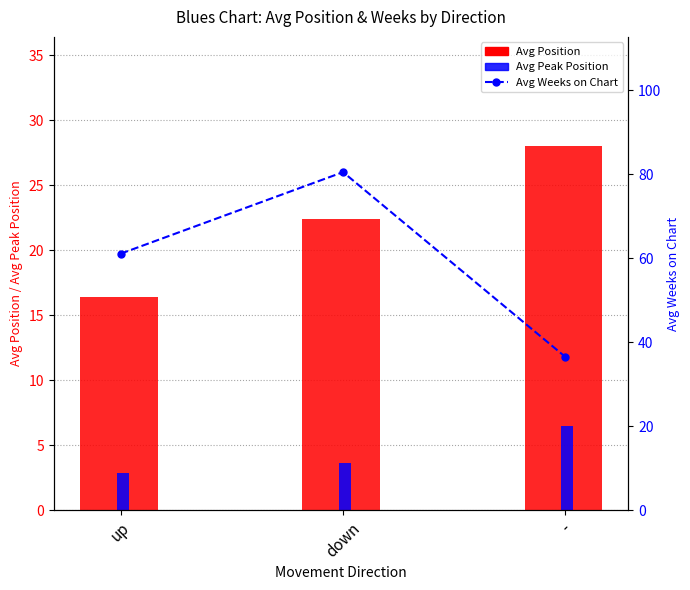

What is the average value of the Avg Position series?

22.3